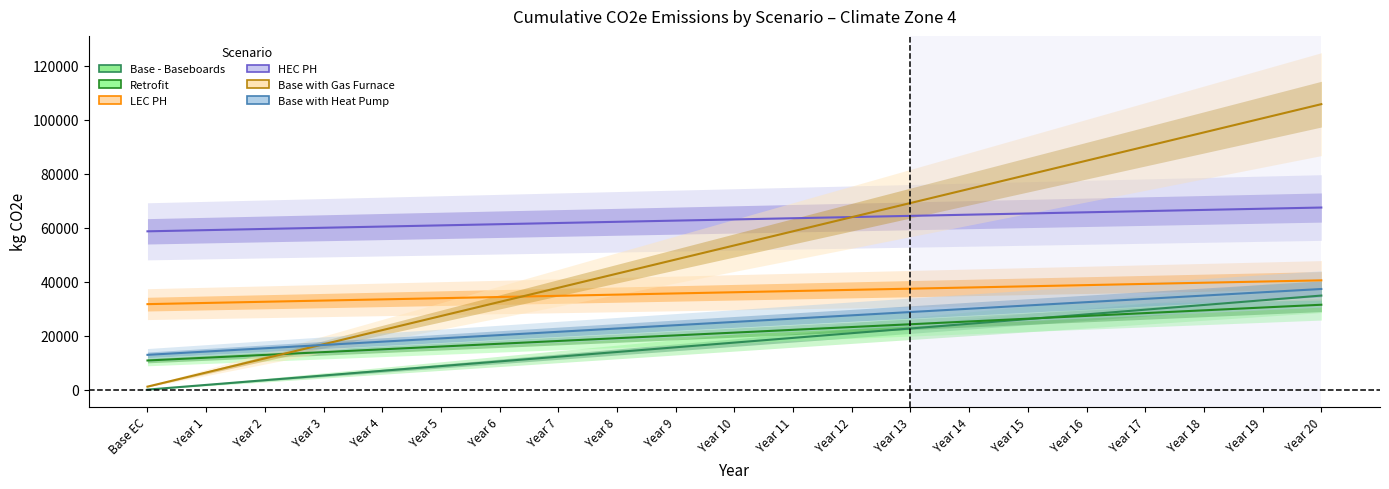

True or false: Base with Heat Pump has more than 1 interior local peaks.

False